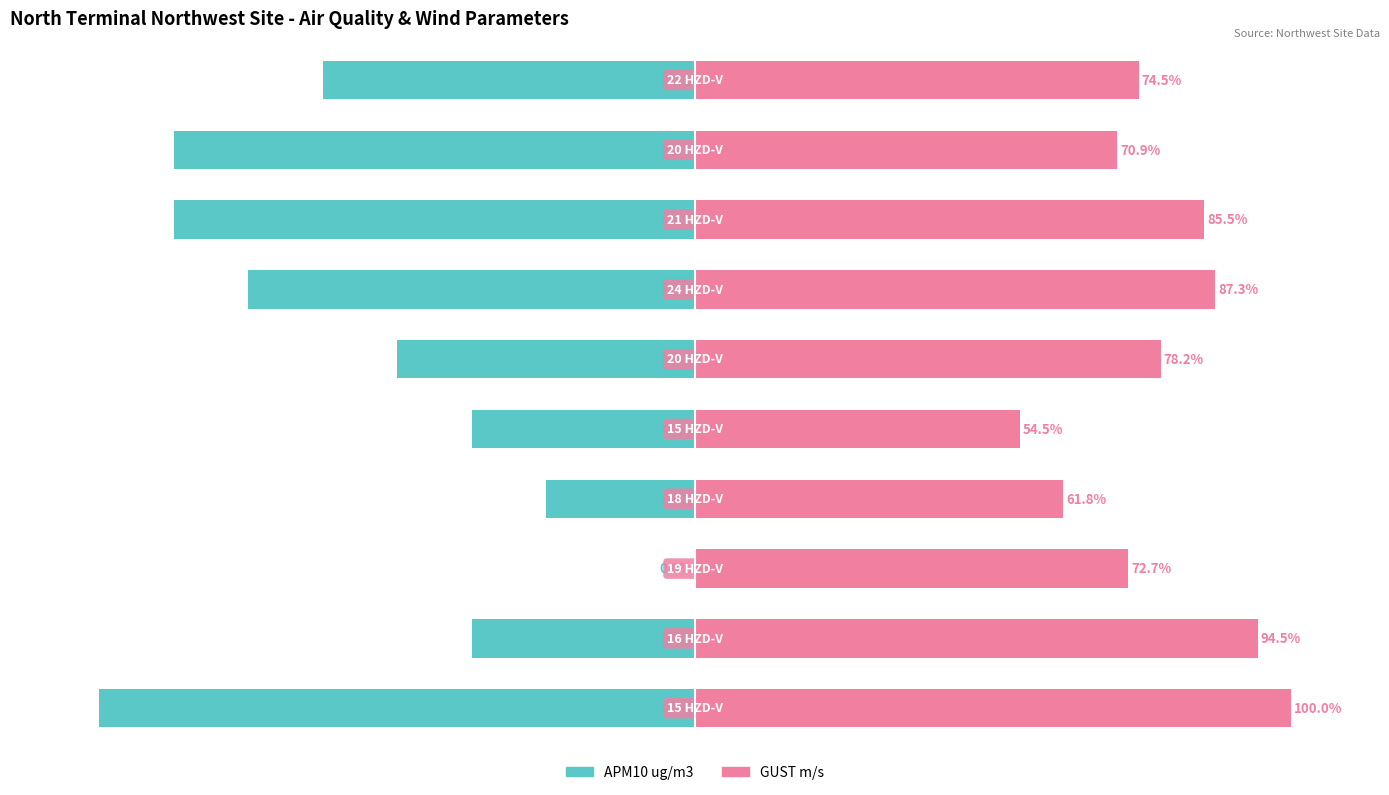

Which series changed the most between 8 and 9?

APM10 ug/m3